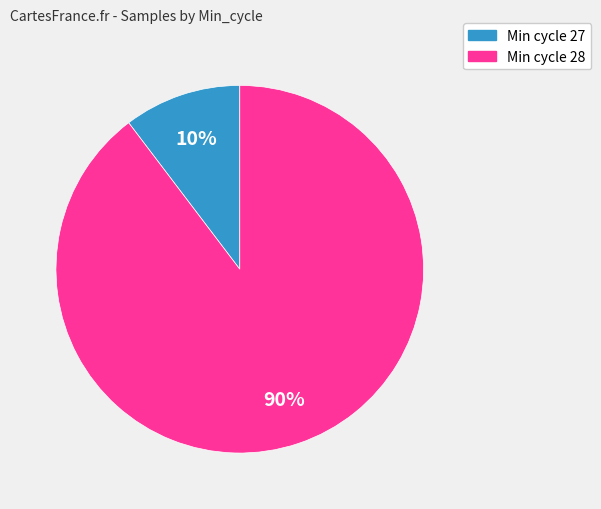

To the nearest percent, what is the average slice percentage?

50%